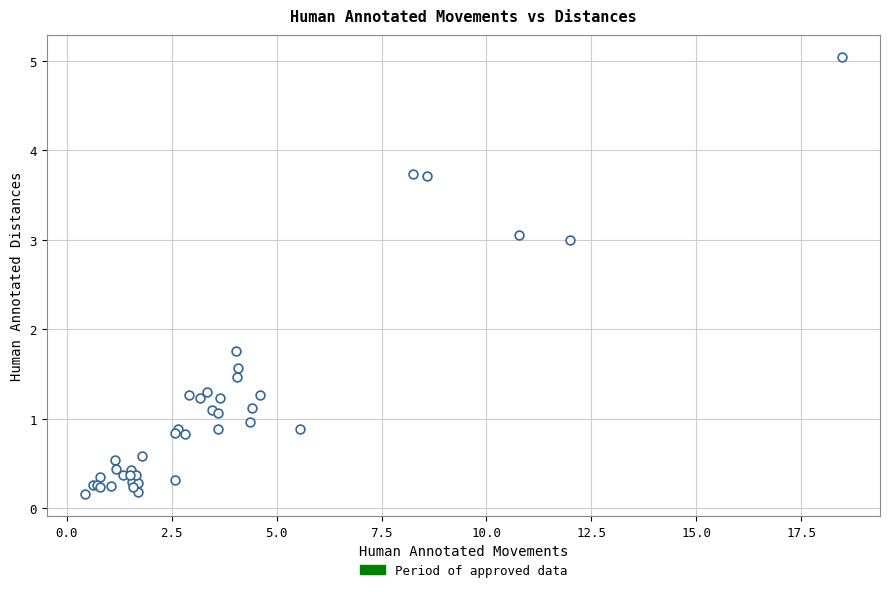

What Y value in the scatter plot is closest to 2?

1.8